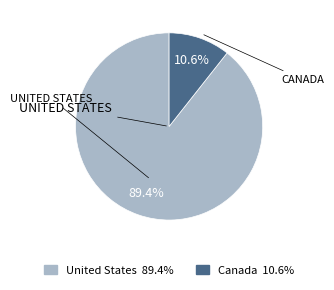

Which slice is the largest?

United States